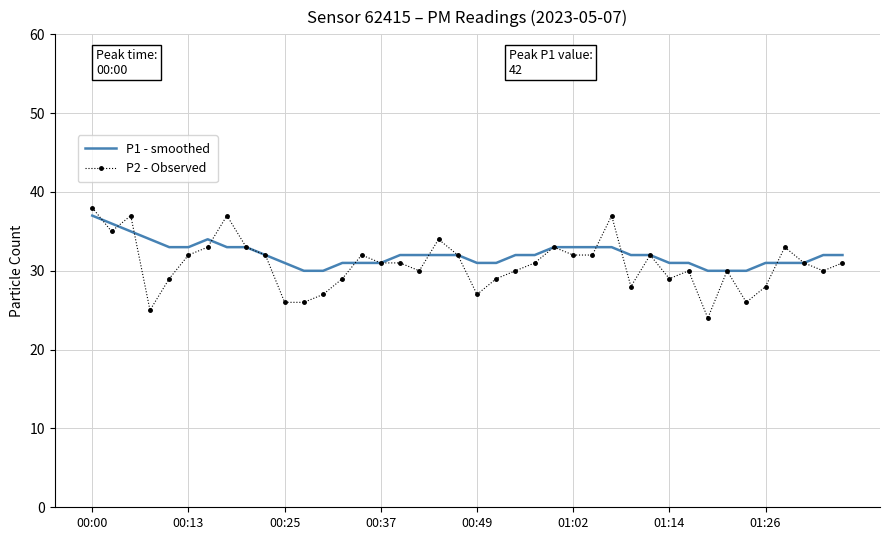

Which series has the largest range (max minus min)?

P2 - Observed